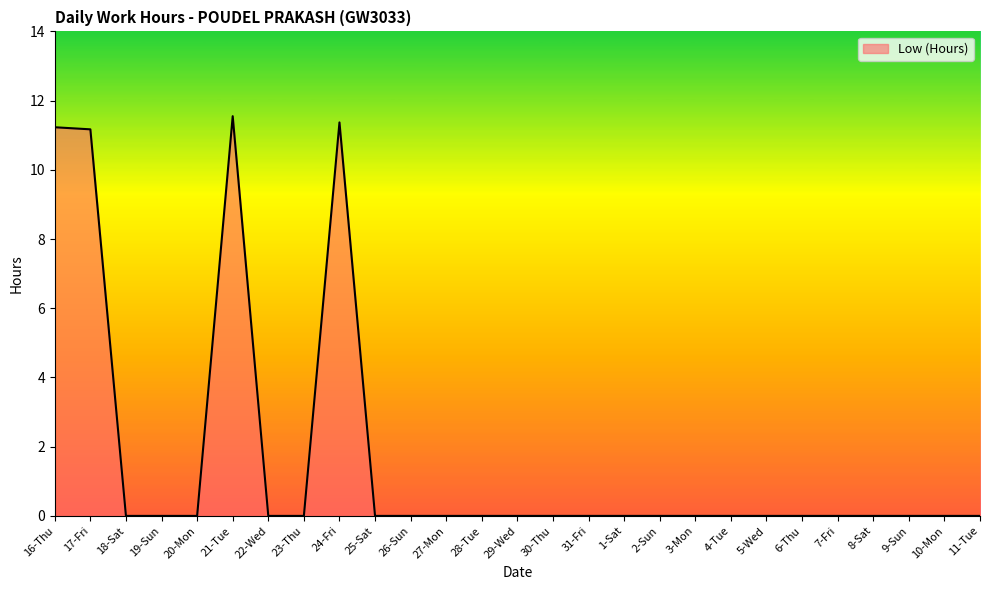

What is the change in value from 17-Fri to 30-Thu?

-11.2